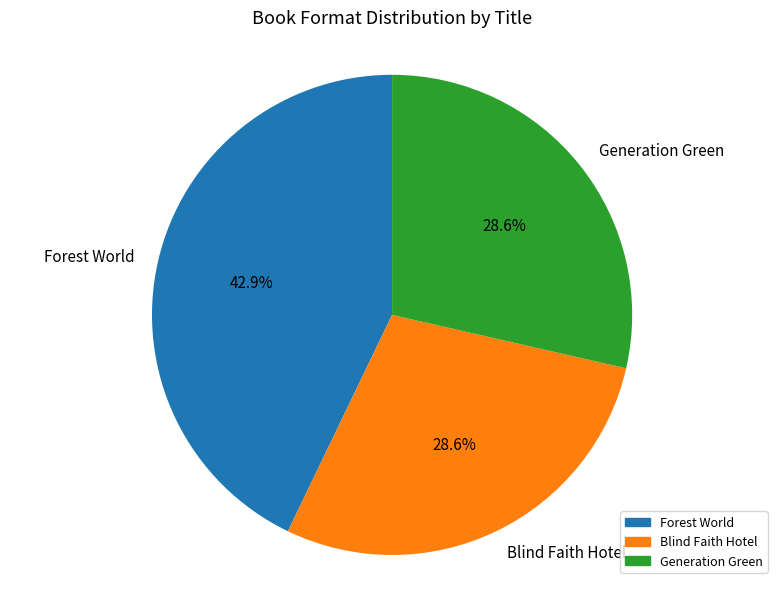

Does any single category account for the majority?

No